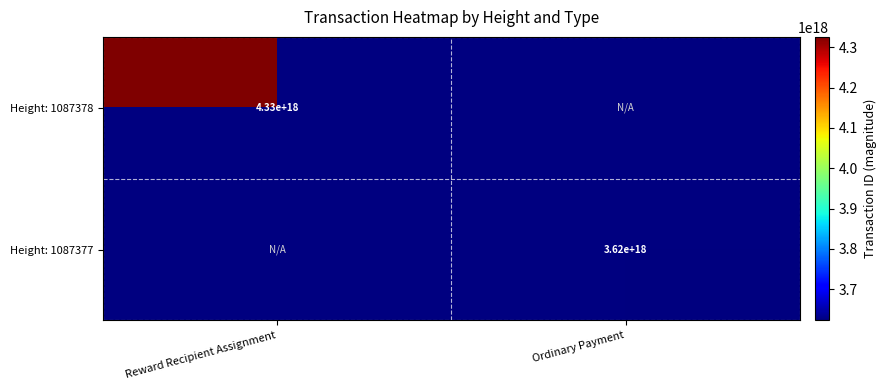

Is it true that Height: 1087377 equals 3620000000000000000 at Ordinary Payment?

True